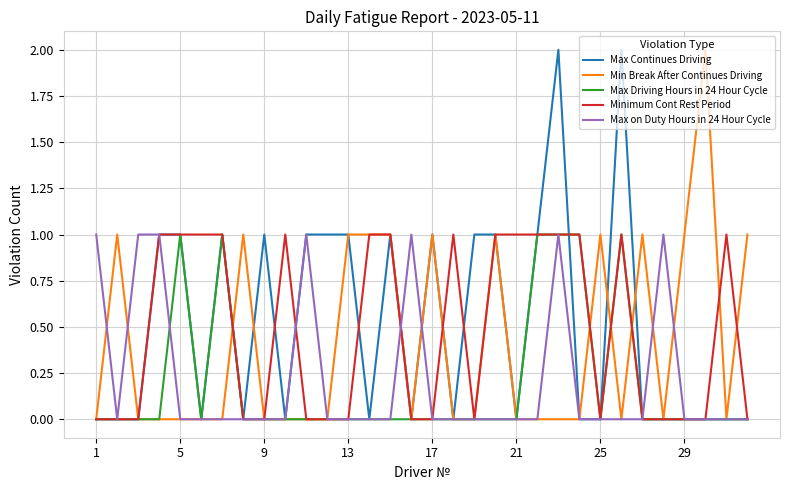

How many series are shown in this chart?

5